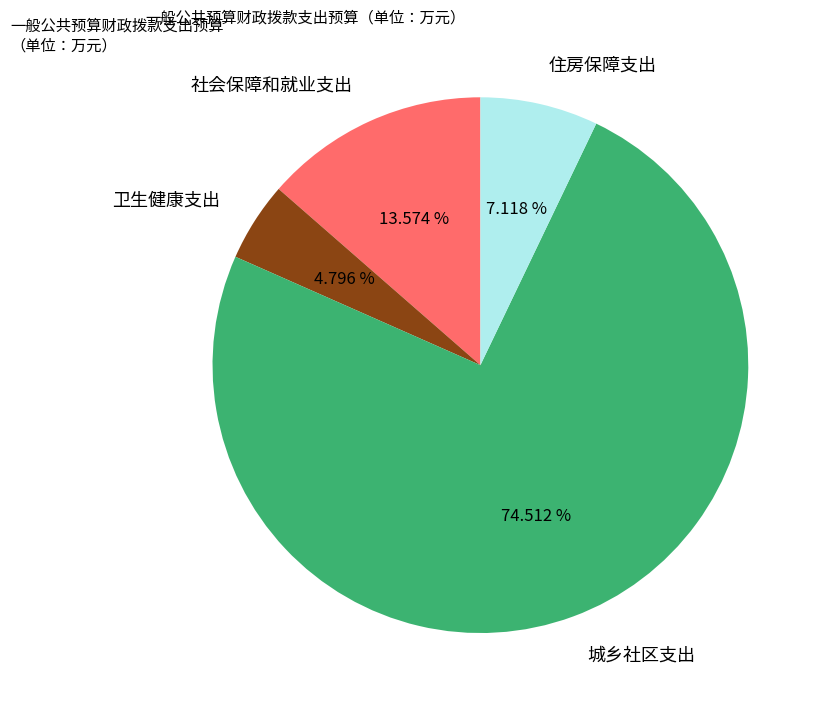

Which category has the biggest portion of the pie?

城乡社区支出